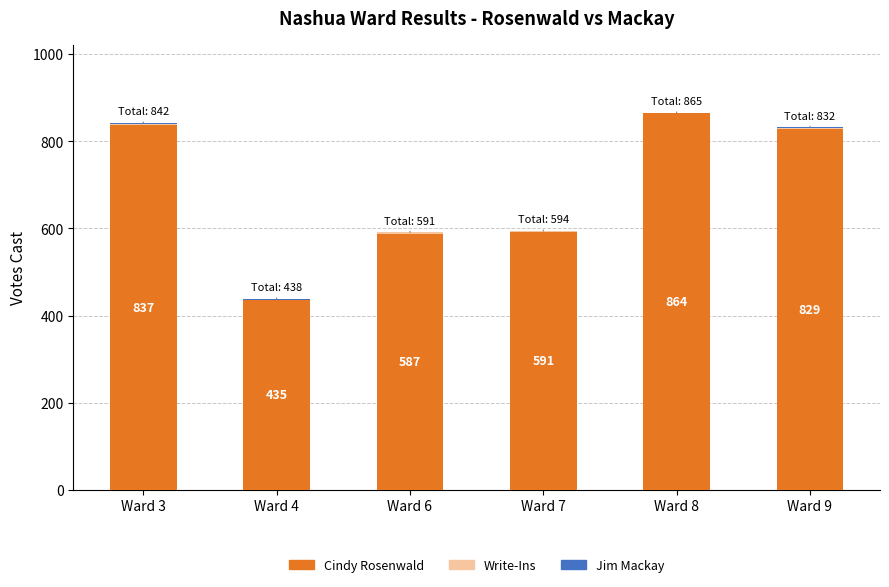

What is the maximum value for Cindy Rosenwald?

864